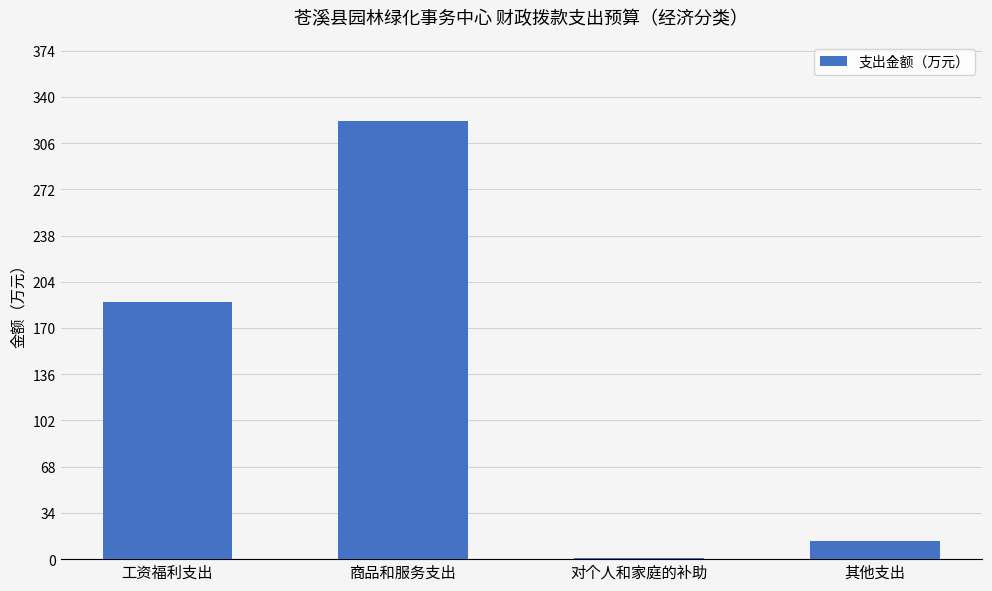

Read the value at 对个人和家庭的补助.

0.8